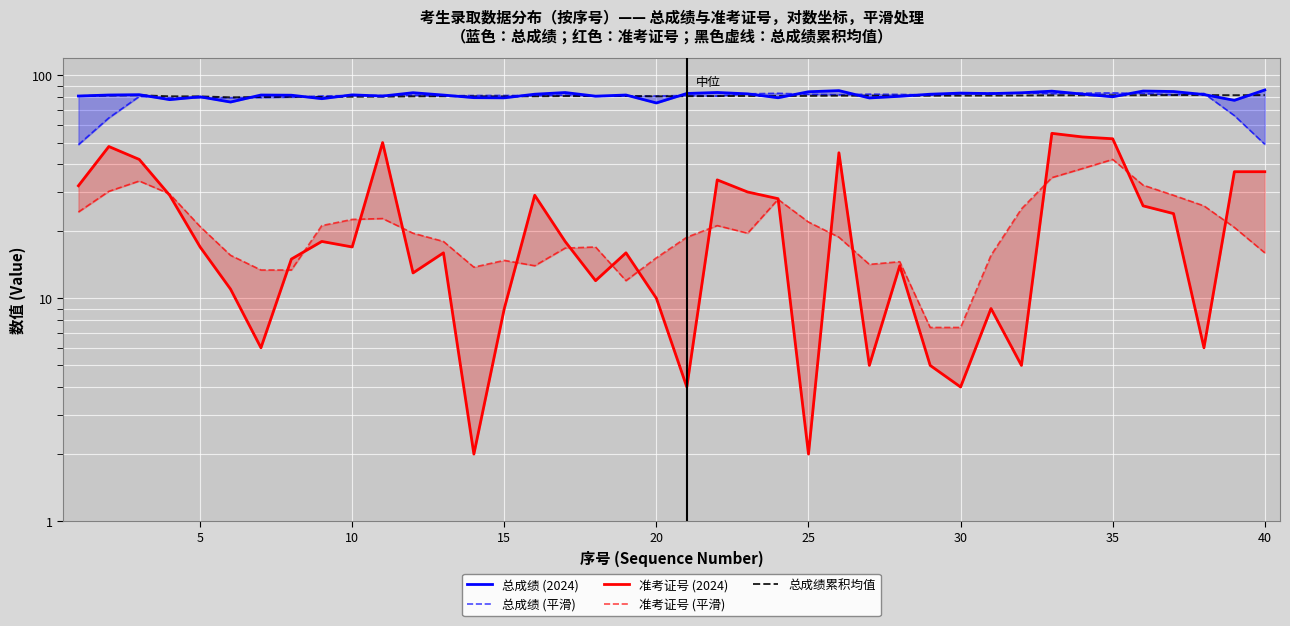

Reading left to right, extract all data points from this chart.

总成绩 (2024): 80.9	81.7	82.0	77.9	80.2	76.0	81.7	81.6	78.7	81.8	80.8	83.7	81.7	79.5	79.4	82.4	83.8	80.8	81.7	75.3	83.0	83.9	82.7	79.4	84.5	85.5	79.3	80.6	82.4	83.4	82.9	83.6	85.0	82.5	80.2	85.2	84.7	82.1	77.4	86.1
总成绩 (平滑): 48.9	64.5	80.5	79.6	79.6	79.5	79.6	80.0	80.9	81.3	81.3	81.5	81.0	81.3	81.4	81.2	81.6	80.8	80.9	80.9	81.3	80.9	82.7	83.2	82.3	81.9	82.5	82.2	81.7	82.6	83.5	83.5	82.9	83.3	83.5	83.0	81.9	83.1	66.1	49.1
准考证号 (2024): 32.0	48.0	42.0	29.0	17.0	11.0	6.0	15.0	18.0	17.0	50.0	13.0	16.0	2.0	9.0	29.0	18.0	12.0	16.0	10.0	4.0	34.0	30.0	28.0	2.0	45.0	5.0	14.0	5.0	4.0	9.0	5.0	55.0	53.0	52.0	26.0	24.0	6.0	37.0	37.0
准考证号 (平滑): 24.4	30.2	33.6	29.4	21.0	15.6	13.4	13.4	21.2	22.6	22.8	19.6	18.0	13.8	14.8	14.0	16.8	17.0	12.0	15.2	18.8	21.2	19.6	27.8	22.0	18.8	14.2	14.6	7.4	7.4	15.6	25.2	34.8	38.2	42.0	32.2	29.0	26.0	20.8	16.0
总成绩累积均值: 80.9	81.3	81.5	80.6	80.5	79.8	80.1	80.2	80.1	80.3	80.3	80.6	80.7	80.6	80.5	80.6	80.8	80.8	80.9	80.6	80.7	80.8	80.9	80.9	81.0	81.2	81.1	81.1	81.1	81.2	81.3	81.3	81.5	81.5	81.5	81.6	81.6	81.7	81.5	81.7